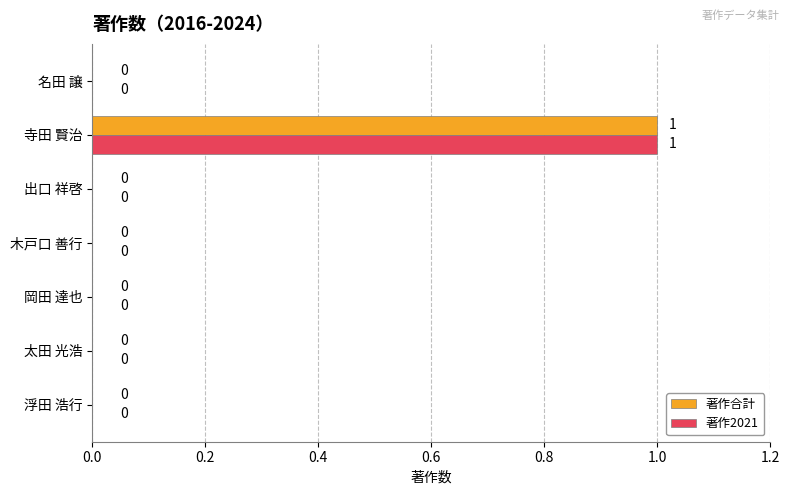

Which label corresponds to the largest value in the chart?

寺田 賢治